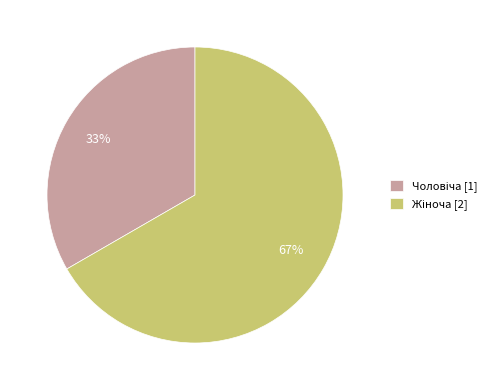

Is there any slice that represents more than half of the pie?

Yes